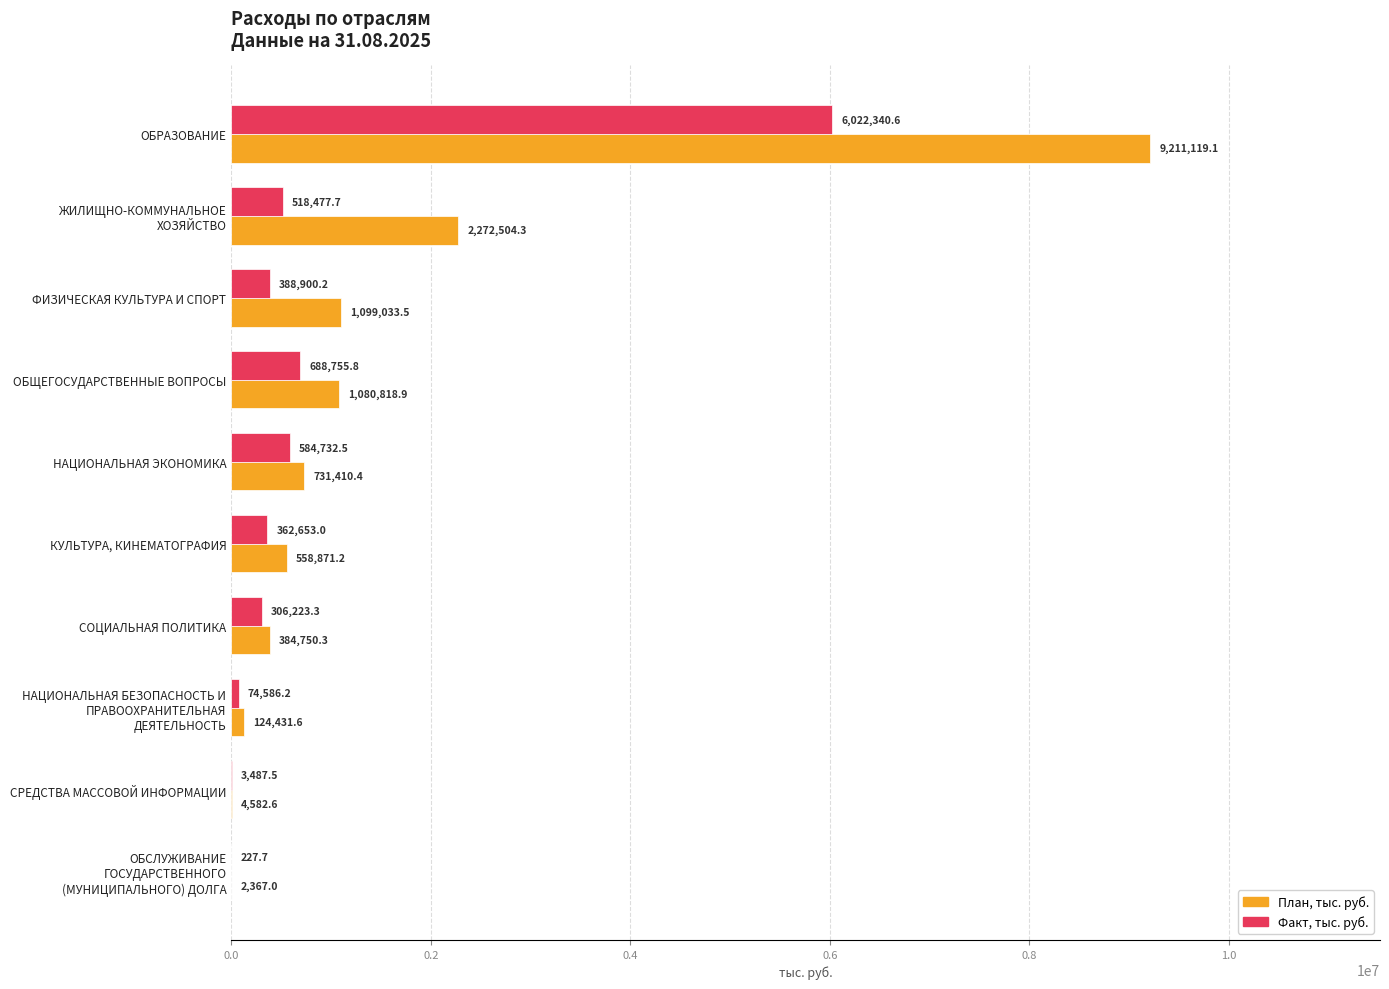

What is the sum of all Факт, тыс. руб. values?

8950384.5